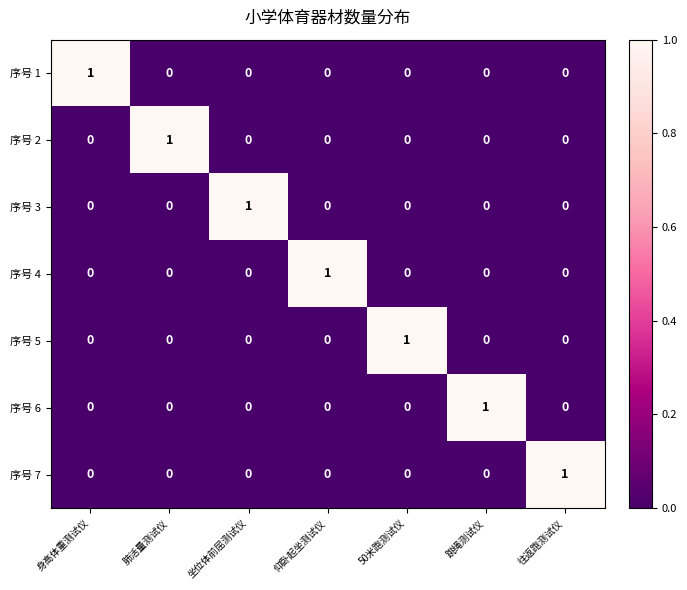

Count the 序号 2 values in the range 0 to 1.

7